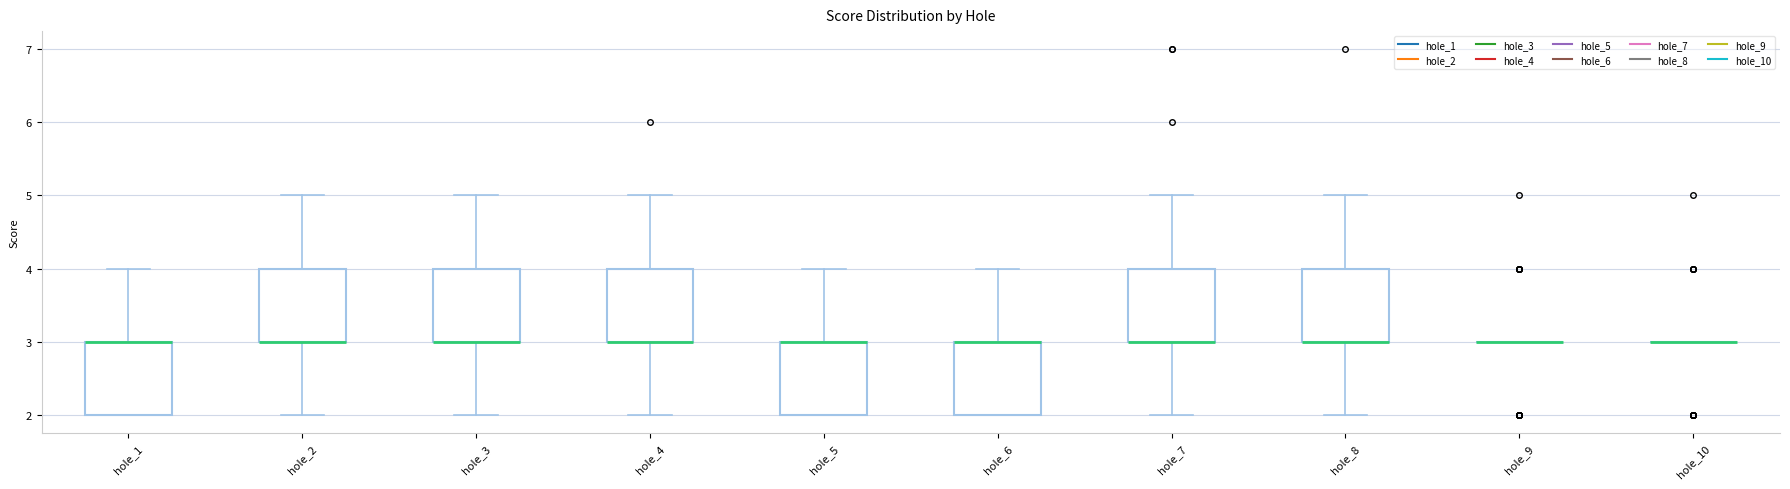

Reading left to right, read every box against the y-axis: the position of its median line, the range the box covers, and the ends of its whiskers. The values are not printed on the chart, so give them approximately, as read against the axis.

hole_1: median 3 (drawn on the box's upper edge), box 2 to 3, whiskers 2 to 4
hole_2: median 3 (drawn on the box's lower edge), box 3 to 4, whiskers 2 to 5
hole_3: median 3 (drawn on the box's lower edge), box 3 to 4, whiskers 2 to 5
hole_4: median 3 (drawn on the box's lower edge), box 3 to 4, whiskers 2 to 5
hole_5: median 3 (drawn on the box's upper edge), box 2 to 3, whiskers 2 to 4
hole_6: median 3 (drawn on the box's upper edge), box 2 to 3, whiskers 2 to 4
hole_7: median 3 (drawn on the box's lower edge), box 3 to 4, whiskers 2 to 5
hole_8: median 3 (drawn on the box's lower edge), box 3 to 4, whiskers 2 to 5
hole_9: box collapsed to a line at 3, whiskers 3 to 3
hole_10: box collapsed to a line at 3, whiskers 3 to 3